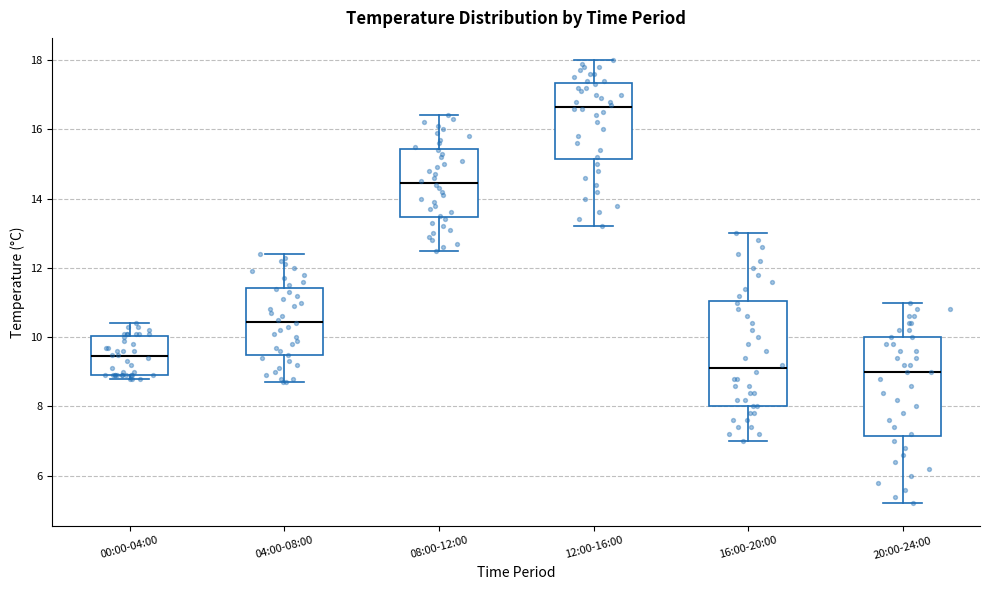

Reading left to right, transcribe this box plot: for each box, give where its median line is, the range the box spans, and where its two whiskers end, as read against the y-axis. The values are not printed on the chart, so give them approximately, as read against the axis.

00:00-04:00: median 9.4, box 9.0 to 10.0, whiskers 8.8 to 10.4
04:00-08:00: median 10.4, box 9.4 to 11.4, whiskers 8.8 to 12.4
08:00-12:00: median 14.4, box 13.4 to 15.4, whiskers 12.6 to 16.4
12:00-16:00: median 16.6, box 15.2 to 17.4, whiskers 13.2 to 18.0
16:00-20:00: median 9.2, box 8.0 to 11.0, whiskers 7.0 to 13.0
20:00-24:00: median 9.0, box 7.2 to 10.0, whiskers 5.2 to 11.0